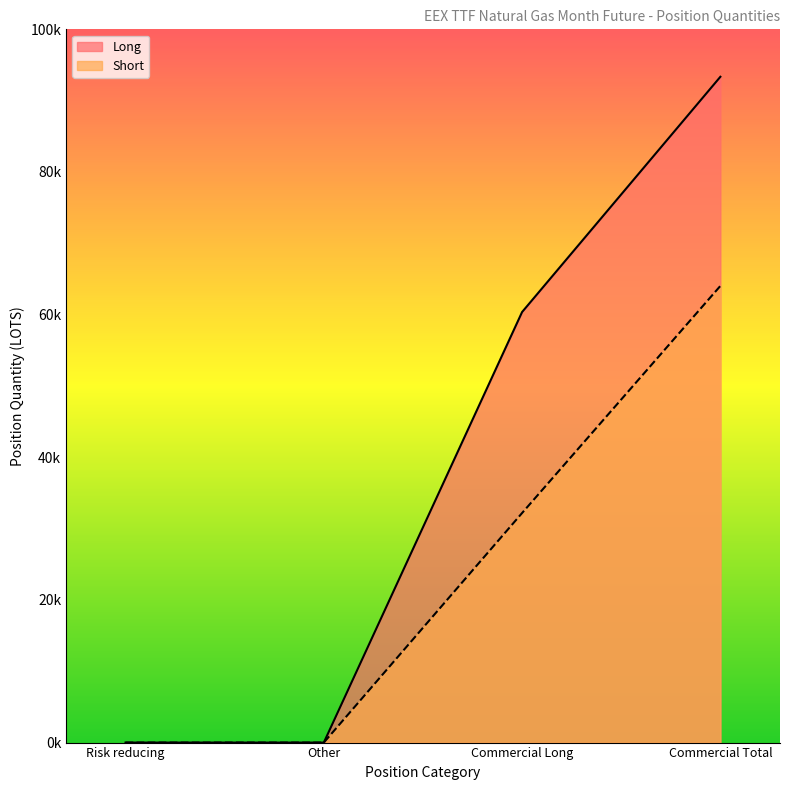

True or false: Short has a value of 0.0 at Risk reducing.

True